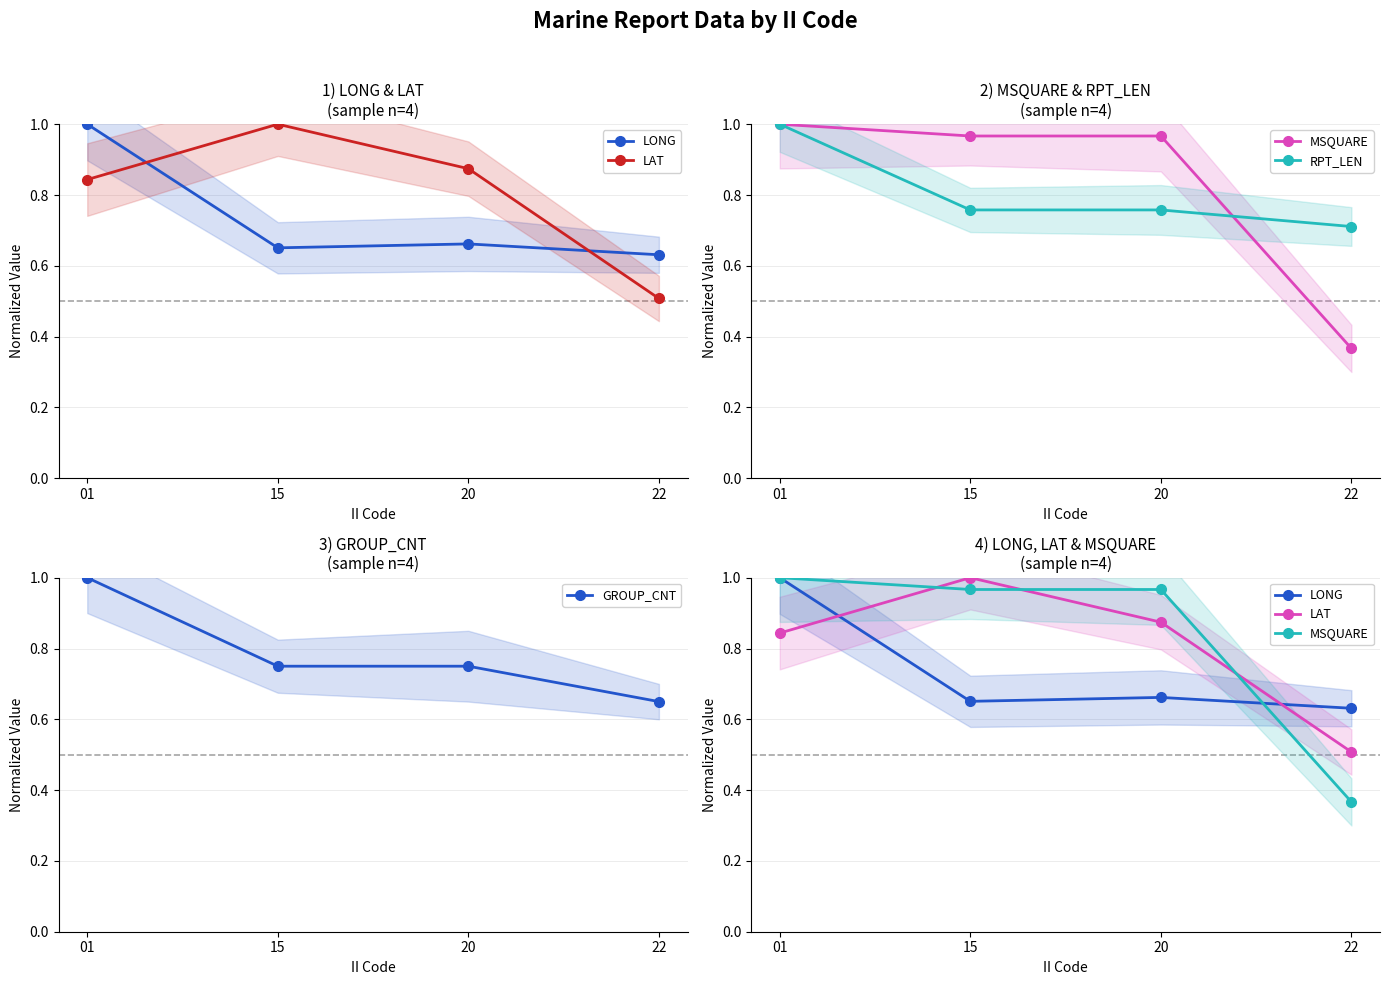

What is the sum of all RPT_LEN values?

3.2